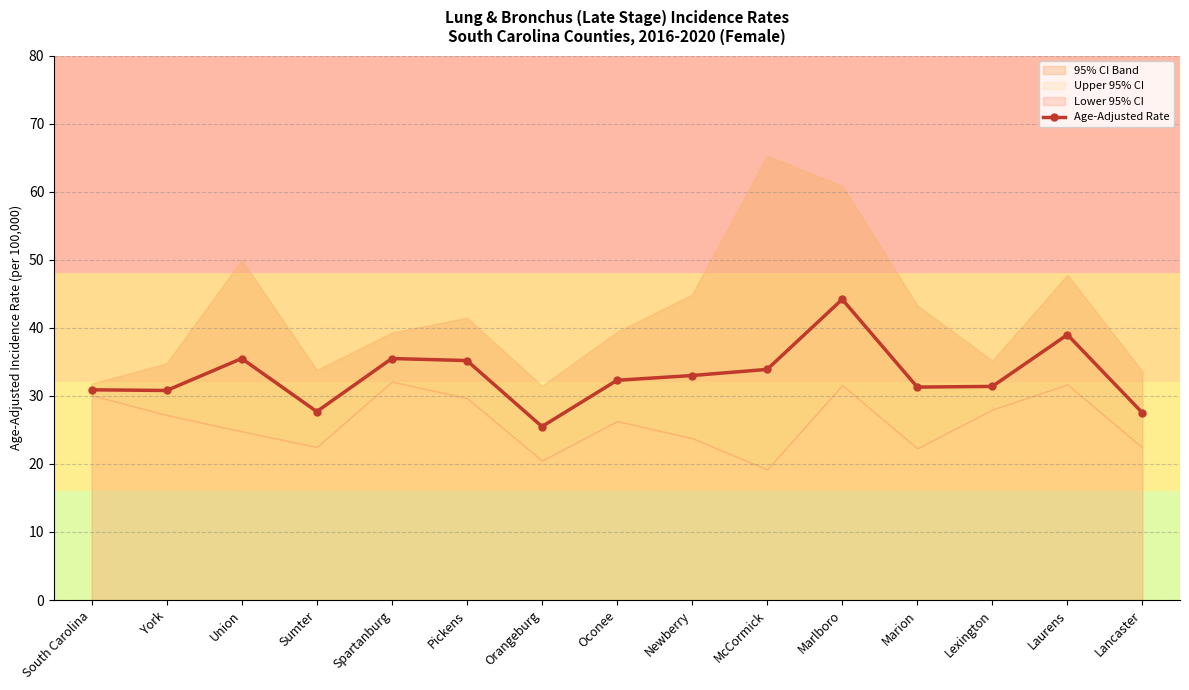

At which category does the data reach its first local peak?

Union